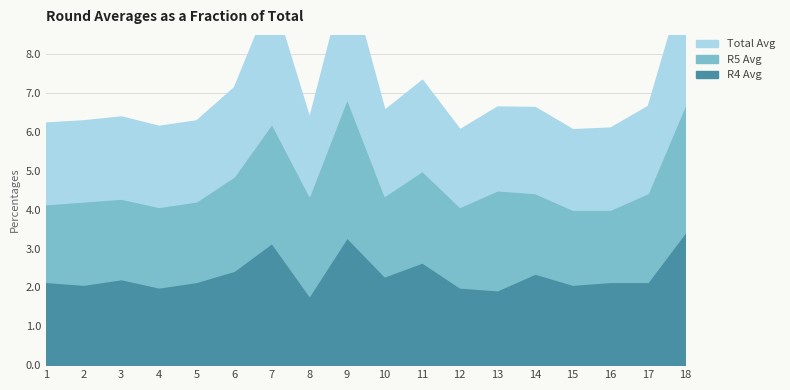

Where is R4 Avg nearest to the value 2?

4